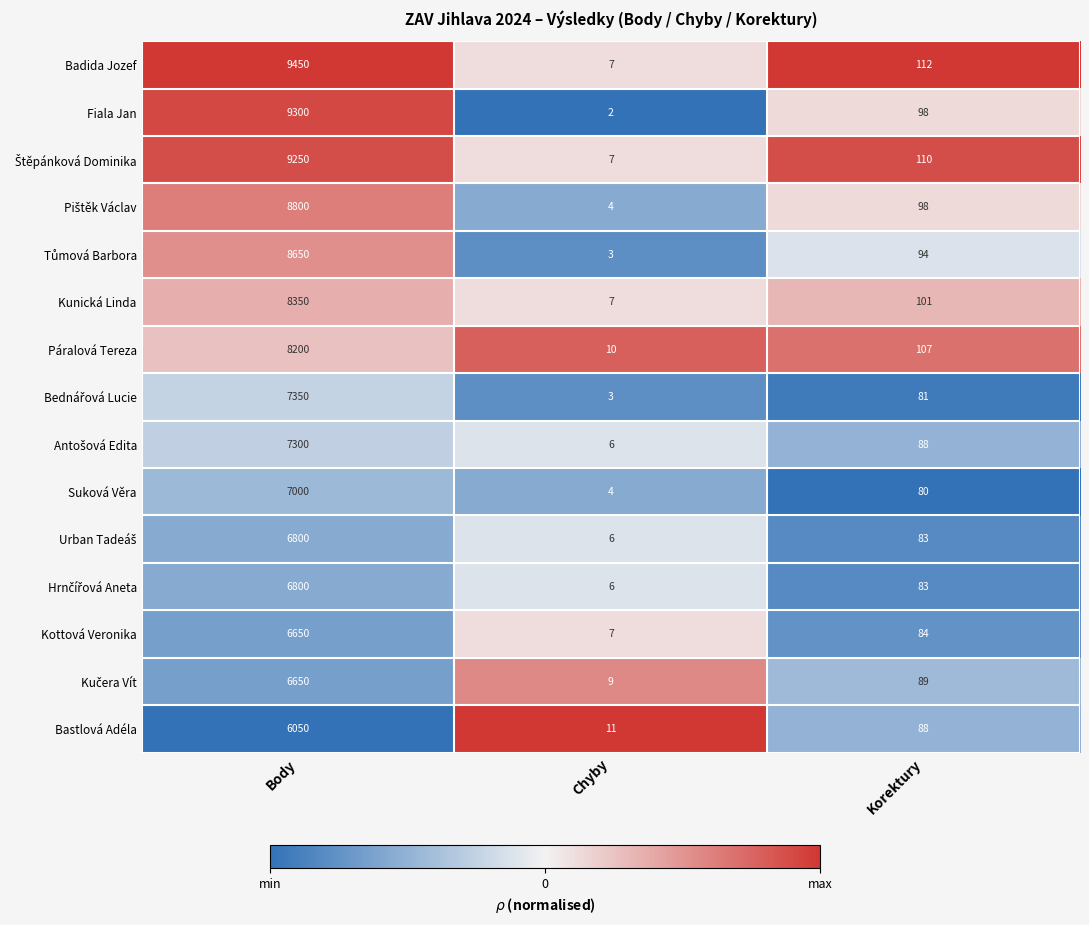

What is the sum of the Páralová Tereza values at Body and Chyby?

8210